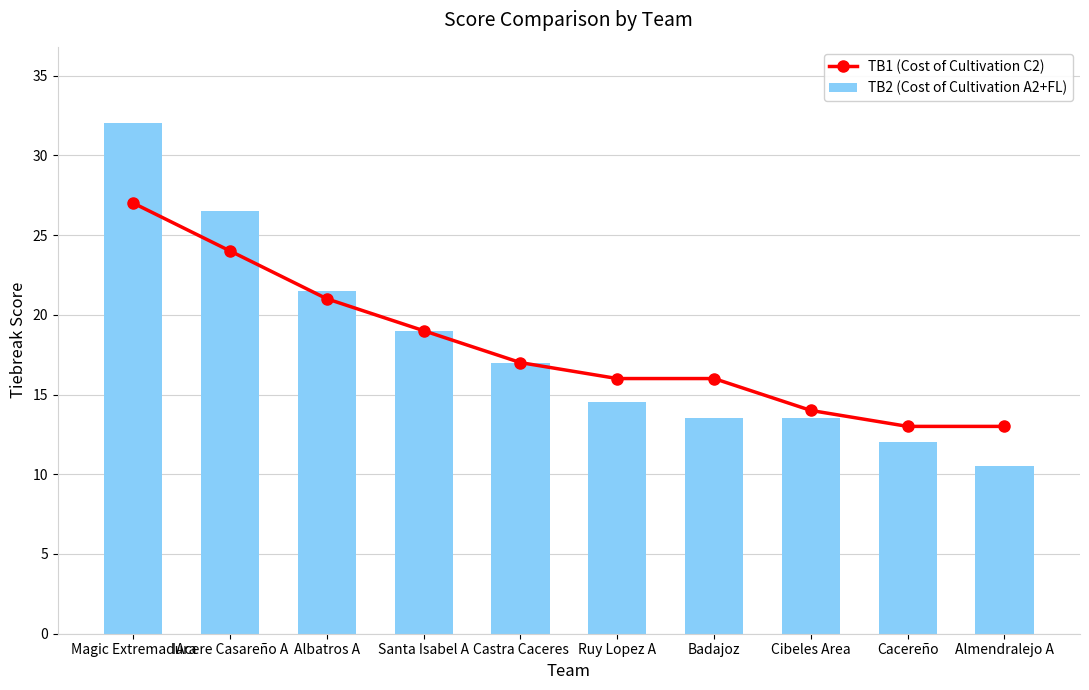

Reading left to right, transcribe all the data shown in this chart.

TB1 (Cost of Cultivation C2): 27.0	24.0	21.0	19.0	17.0	16.0	16.0	14.0	13.0	13.0
TB2 (Cost of Cultivation A2+FL): 32.0	26.5	21.5	19.0	17.0	14.5	13.5	13.5	12.0	10.5